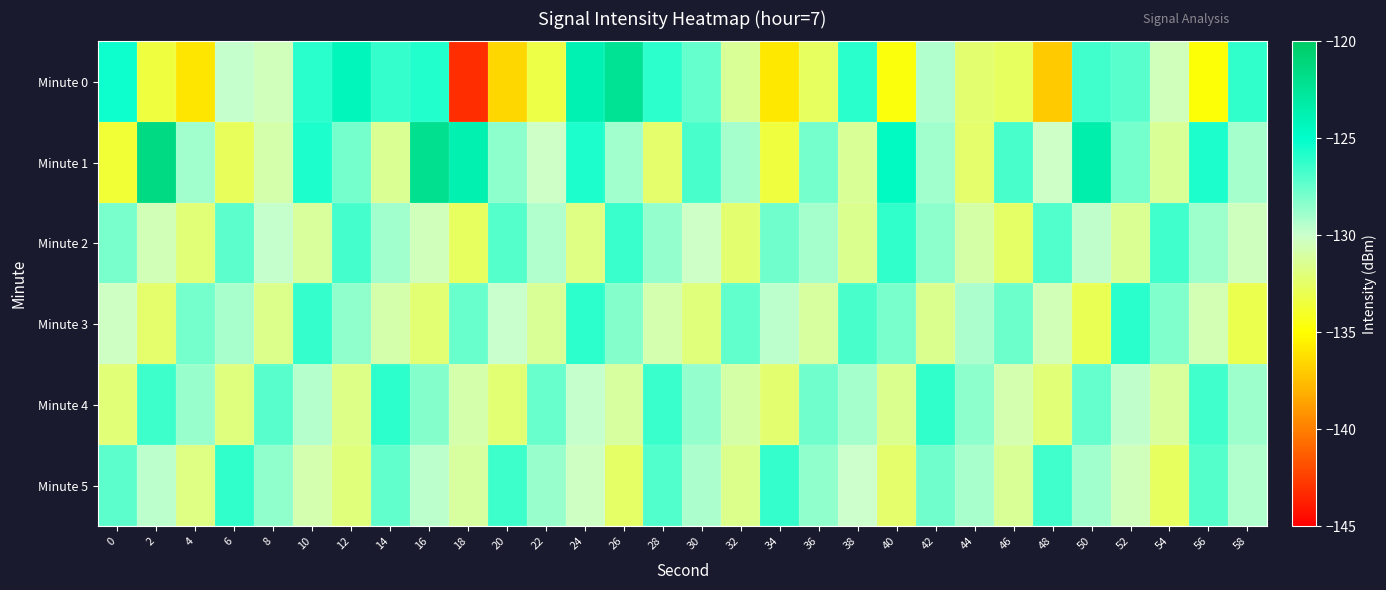

Count the number of categories in the chart.

30